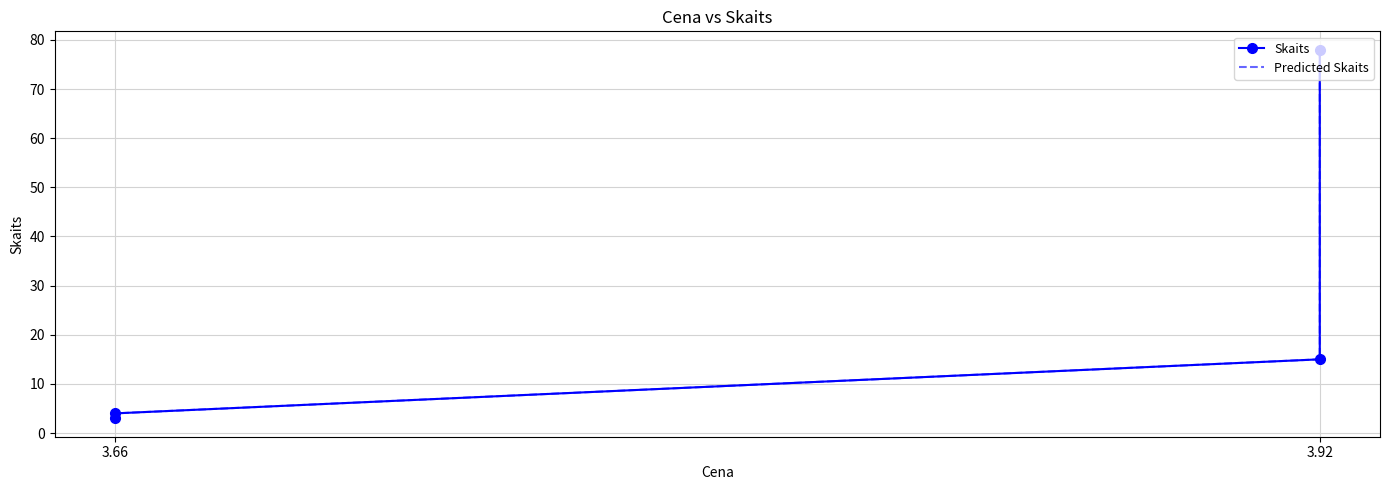

What position from the left is 3.66?

1